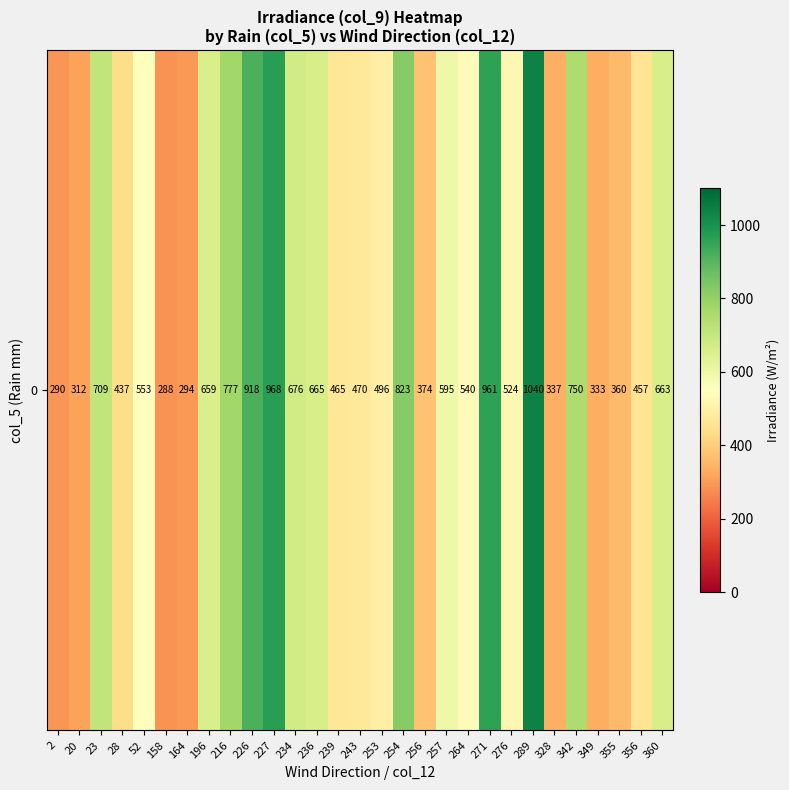

Where does the data first go above 540?

23